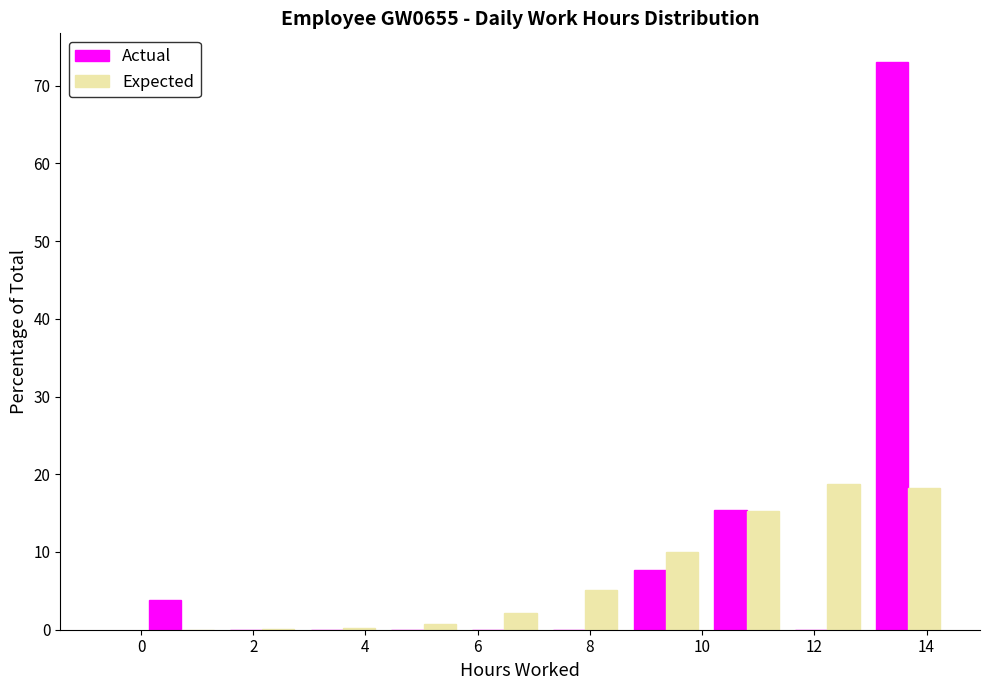

Reading left to right, transcribe this chart: for each range on the x-axis, give the height of each series' bar. Neither the bar edges nor the heights are printed on the chart, so give them approximately, as read against the axes.

0.0 to 1.4: Actual=4	Expected=under 1
1.4 to 2.8: Actual=0	Expected=under 1
2.8 to 4.4: Actual=0	Expected=under 1
4.4 to 5.8: Actual=0	Expected=under 1
5.8 to 7.2: Actual=0	Expected=2
7.2 to 8.6: Actual=0	Expected=5
8.6 to 10.0: Actual=8	Expected=10
10.0 to 11.6: Actual=15	Expected=15
11.6 to 13.0: Actual=0	Expected=19
13.0 to 14.4: Actual=73	Expected=18